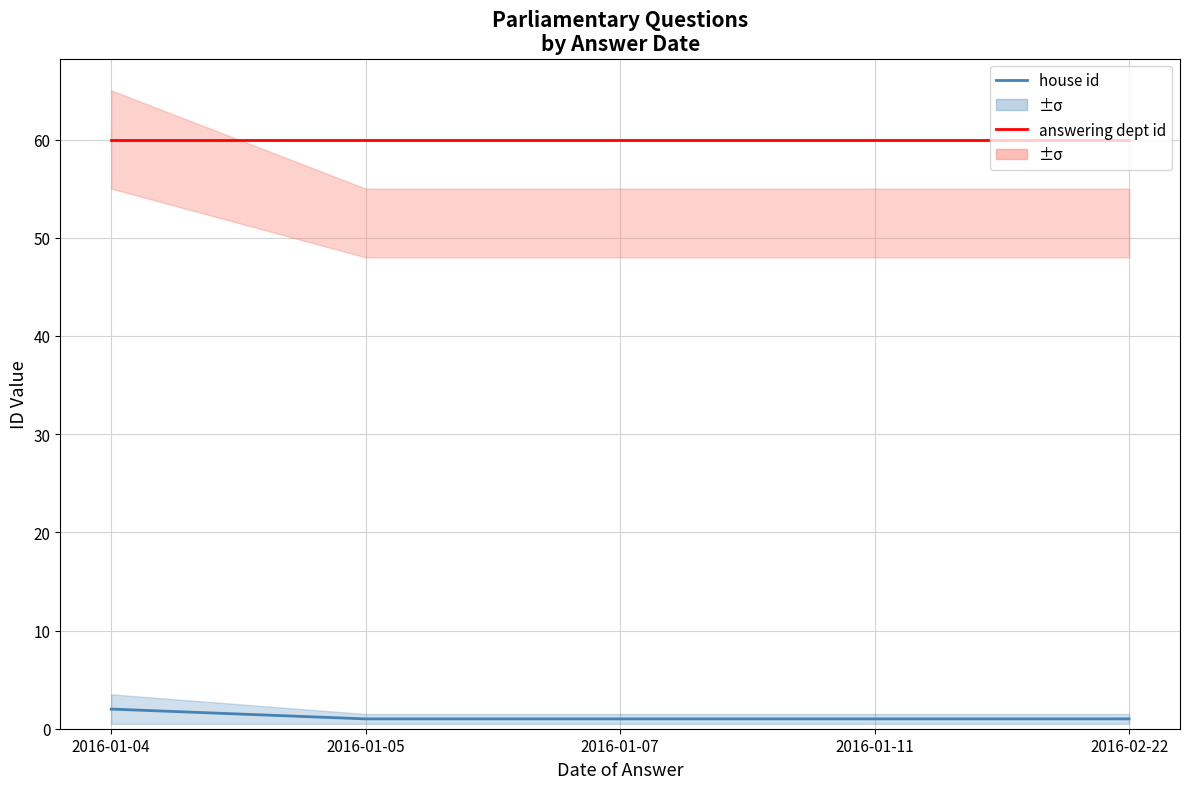

Which category has the highest value in the house id series?

2016-01-04